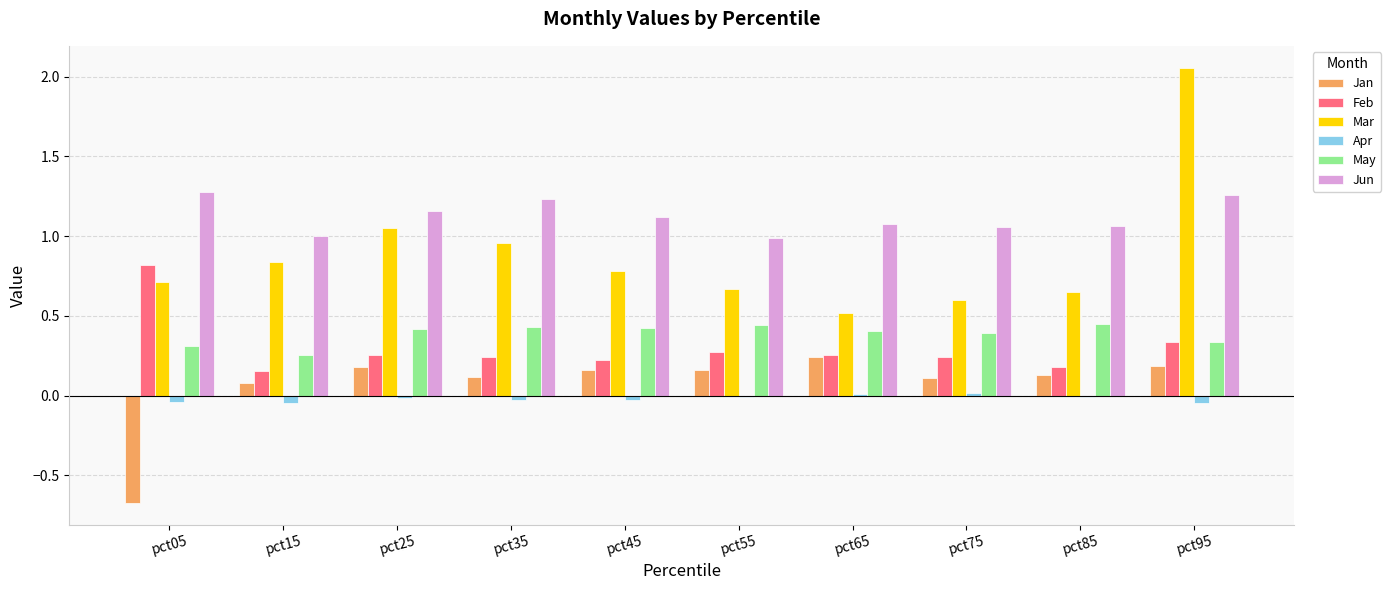

What is the difference between the May values at pct35 and pct05?

0.1